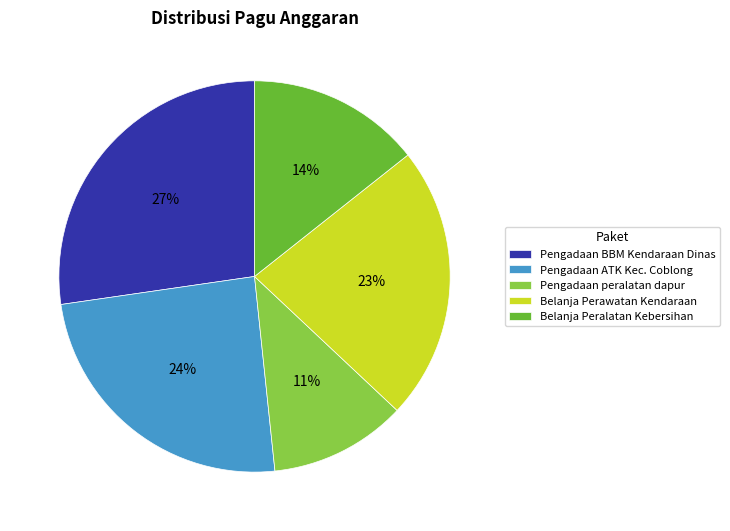

To the nearest percent, what is the difference between the largest and smallest slice percentages?

16%